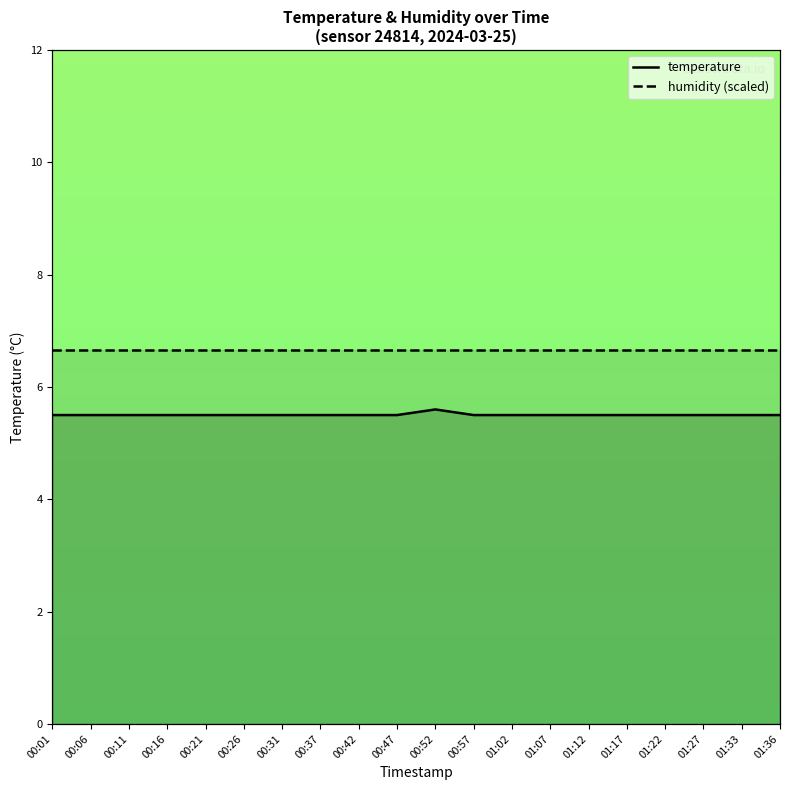

How many distinct data groups are displayed?

2